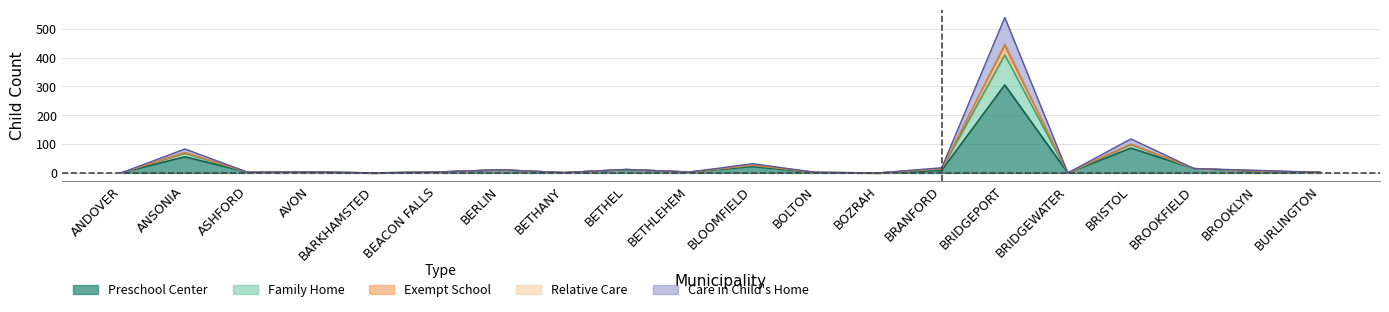

How many values in the Preschool_Center series are below 3?

8